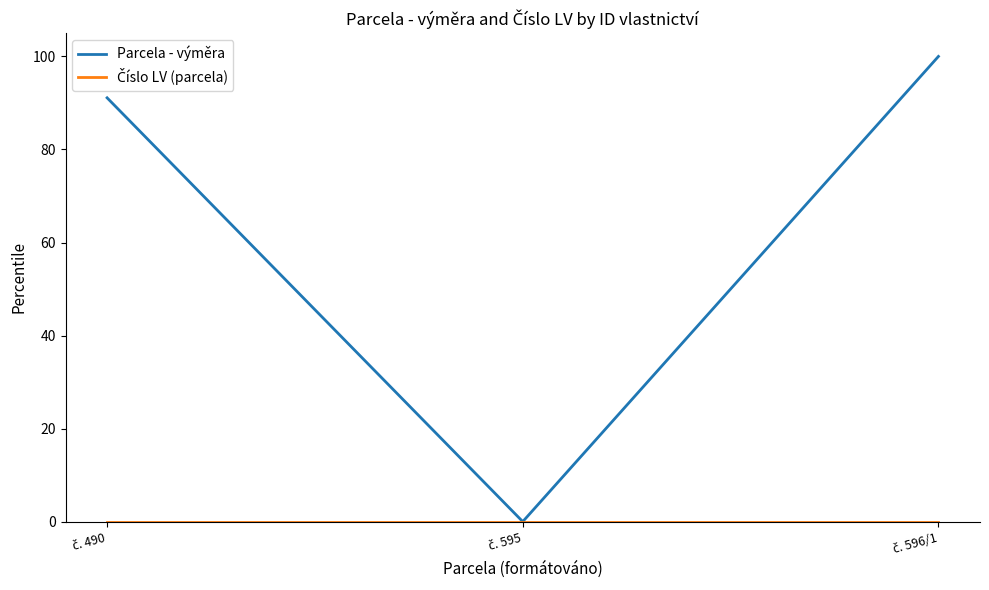

Which series has the widest spread of values?

Parcela - výměra